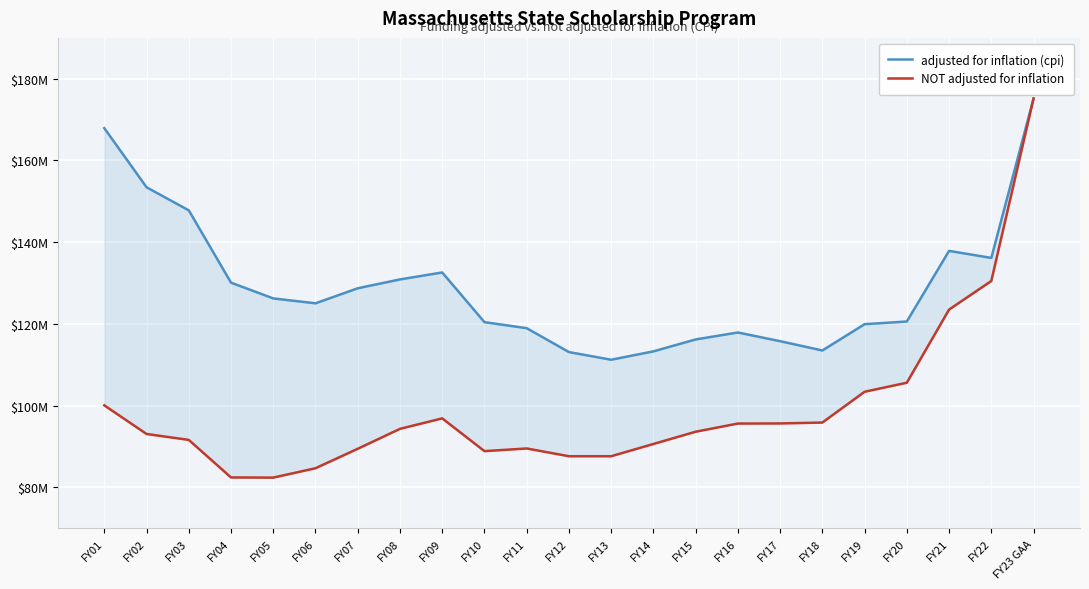

What is the average value of the adjusted for inflation (cpi) series?

129247585